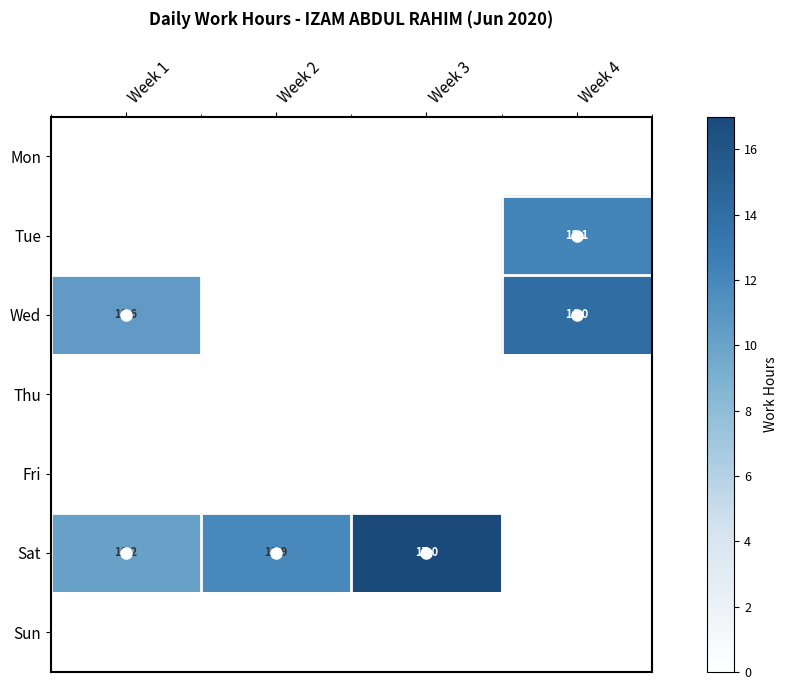

The value of Sat at Week 3 is 25.8. True or false?

False